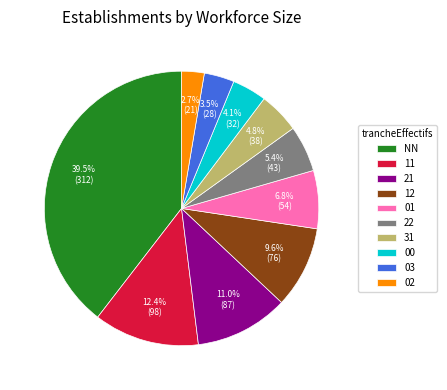

Rank the categories by value from lowest to highest.

02, 03, 00, 31, 22, 01, 12, 21, 11, NN